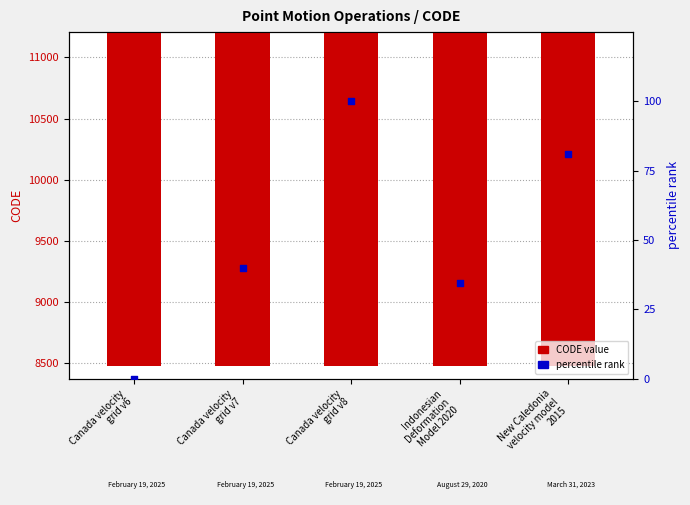

Is the value of CODE value at Canada velocity
grid v8 greater than the value of percentile rank at Indonesian
Deformation
Model 2020?

Yes